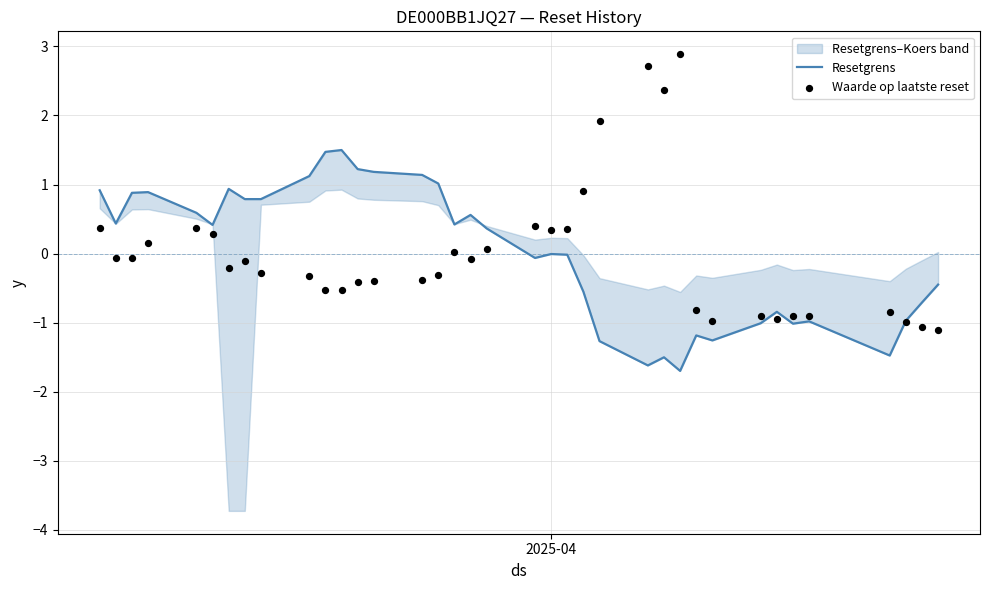

Is the value of Resetgrens at 1 greater than the value of Waarde op laatste reset at 14?

Yes